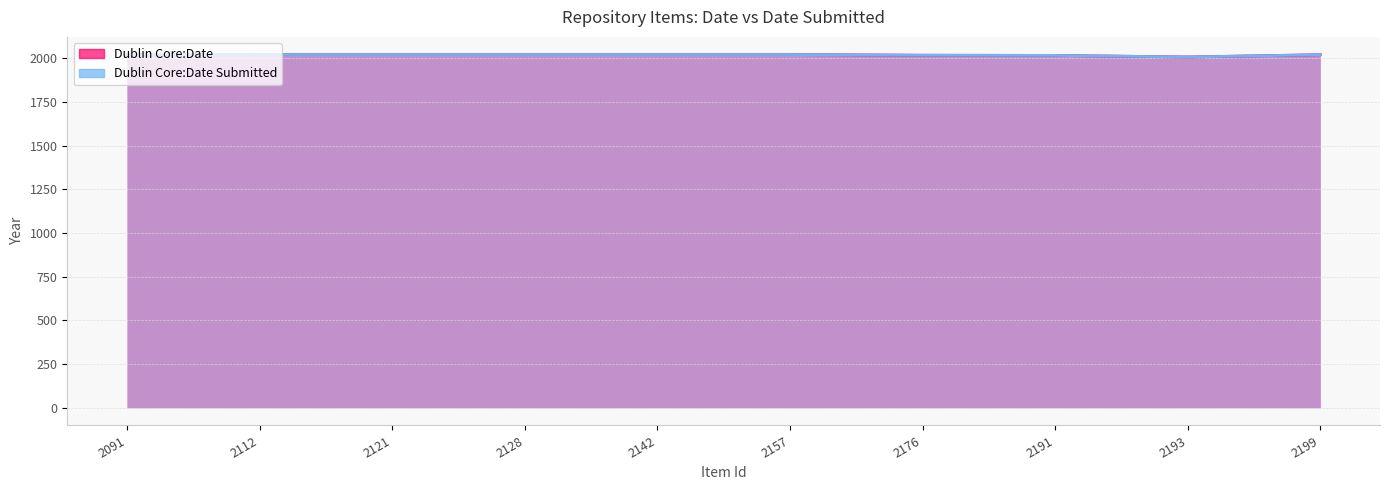

Reading left to right, list all the values displayed in this chart.

Dublin Core:Date: 2091=2020	2112=2021	2121=2021	2128=2021	2142=2021	2157=2021	2176=2017	2191=2016	2193=2007	2199=2020
Dublin Core:Date Submitted: 2091=2020	2112=2021	2121=2021	2128=2021	2142=2021	2157=2021	2176=2017	2191=2016	2193=2007	2199=2020